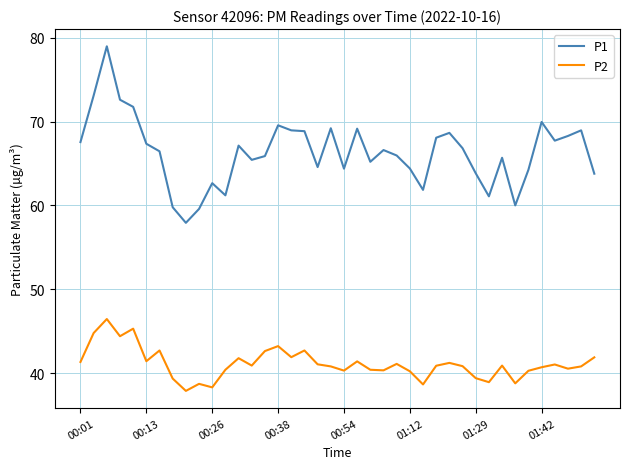

Which series has the largest total across all categories?

P1